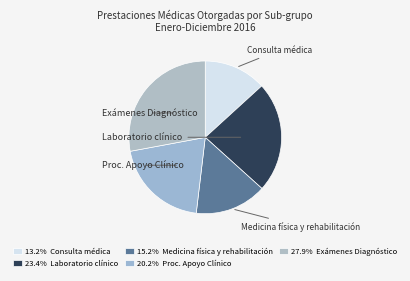

To the nearest percent, what is the combined percentage of Medicina física y rehabilitación and Consulta médica?

28%